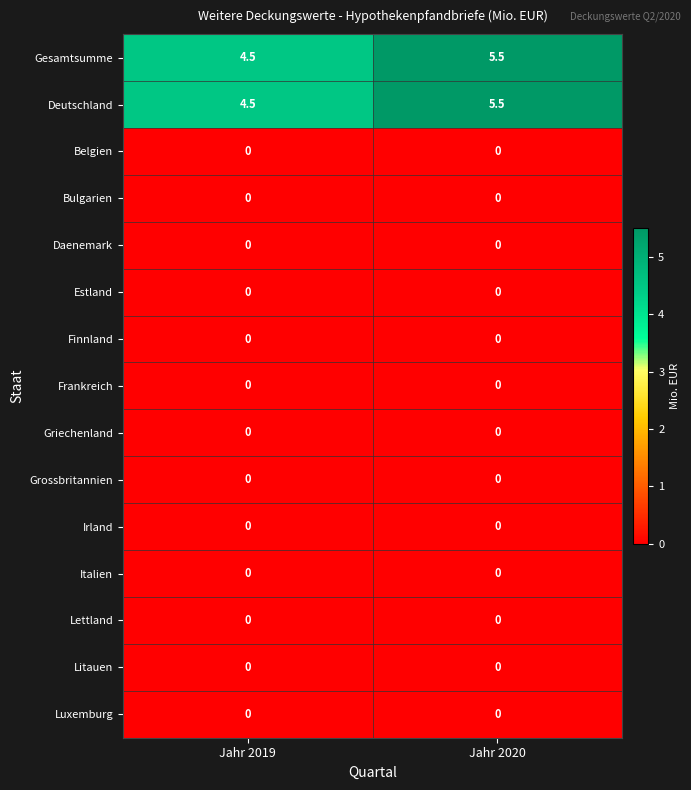

What is the total value across all series at Jahr 2019?

9.0